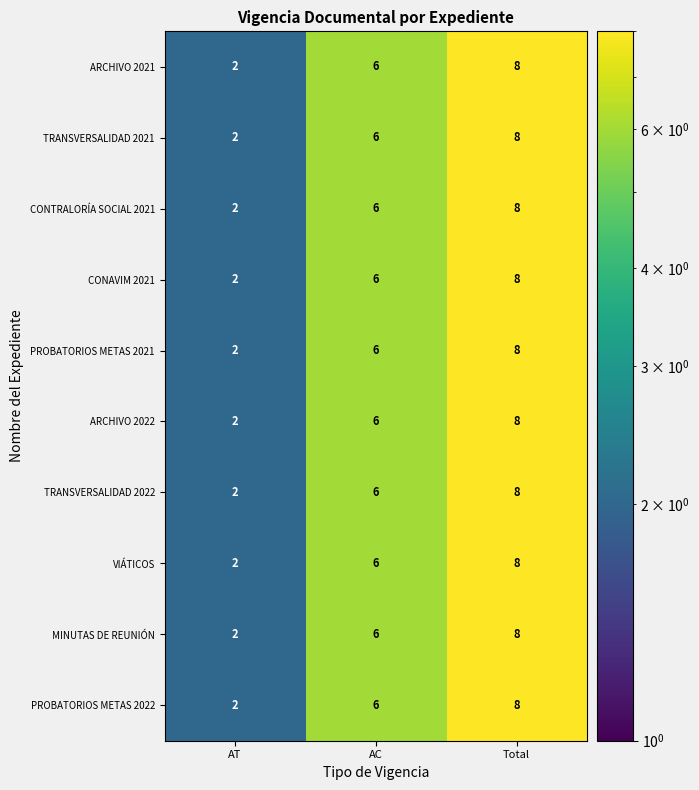

Is the value of TRANSVERSALIDAD 2022 at AT greater than the value of VIÁTICOS at Total?

No